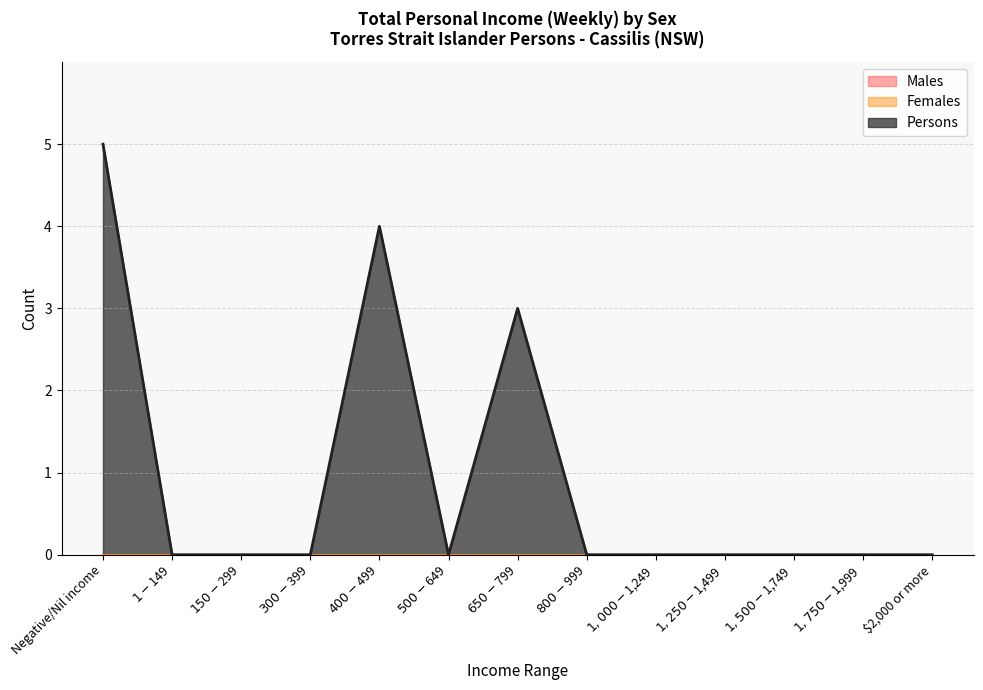

List the series in order of their peak value, lowest first.

Males, Females, Persons